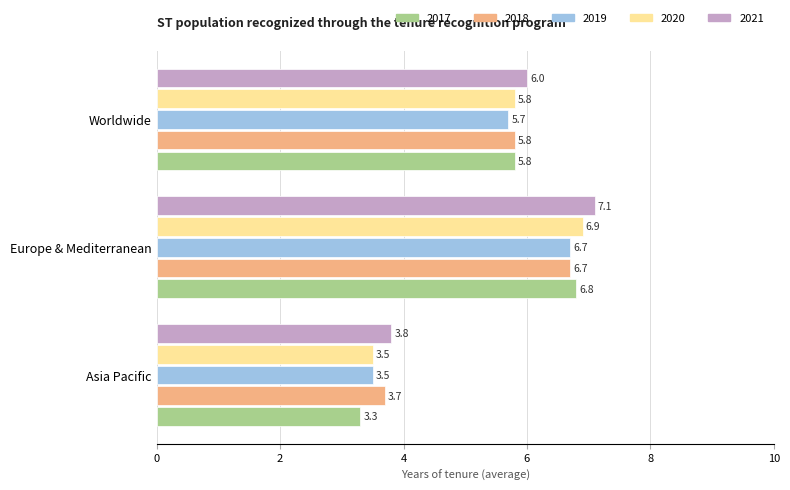

The 2020 series shows 3.2 at Europe & Mediterranean. True or false?

False